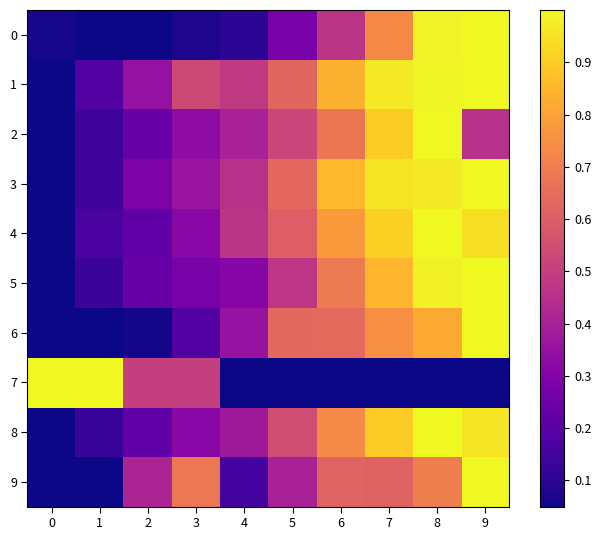

List the series in order of their peak value, highest first.

8, 5, 4, 1, 2, 0, 6, 3, 9, 7